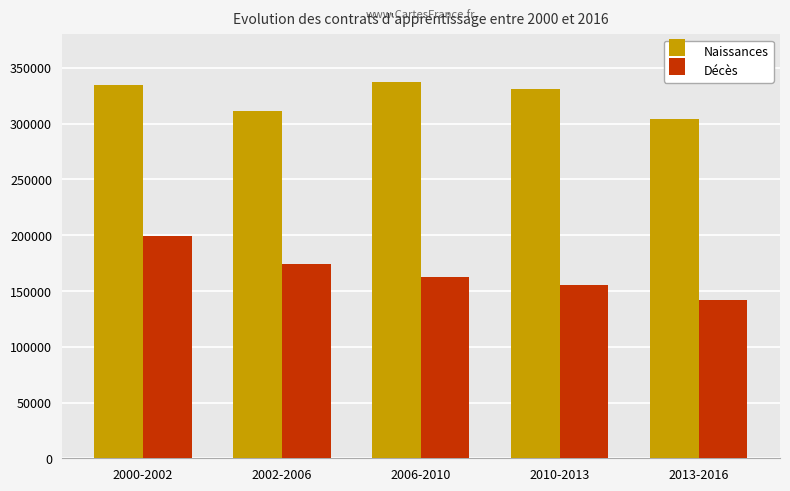

What is the label of the 3rd bar from the left?

2006-2010